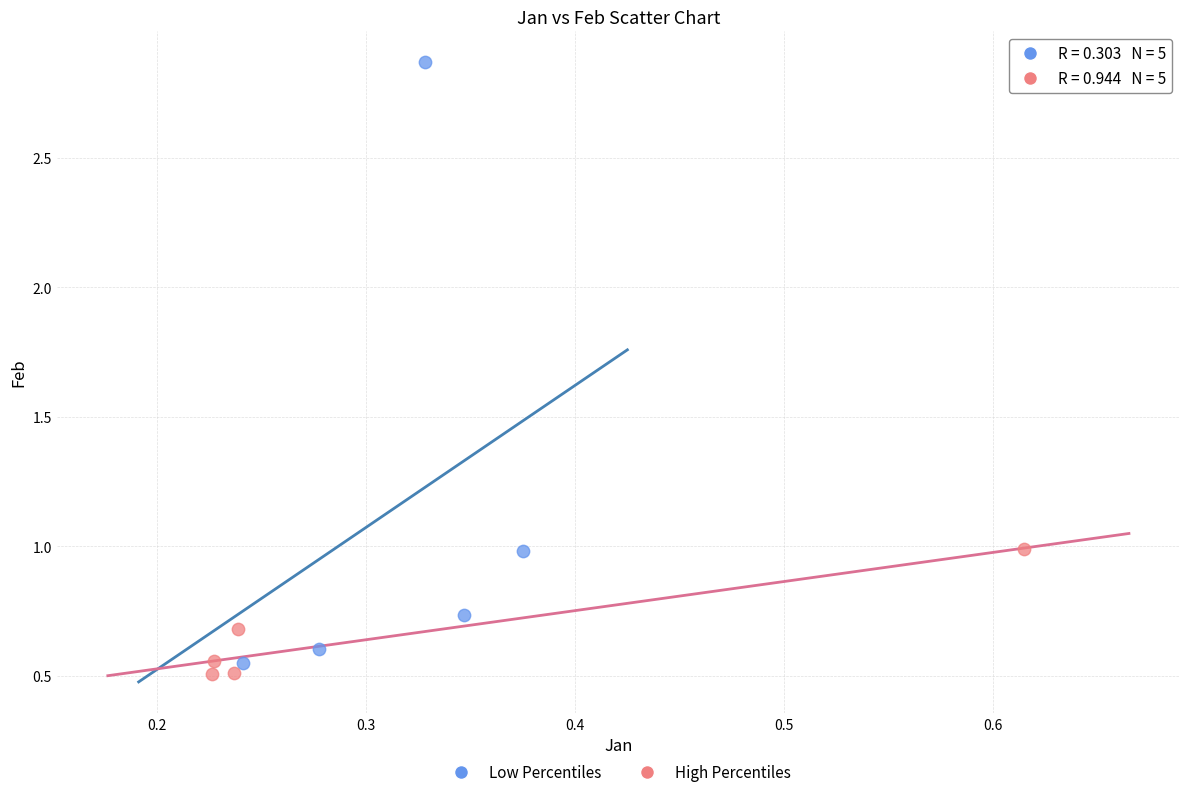

Which series has the largest Y range (max minus min)?

Low Percentiles